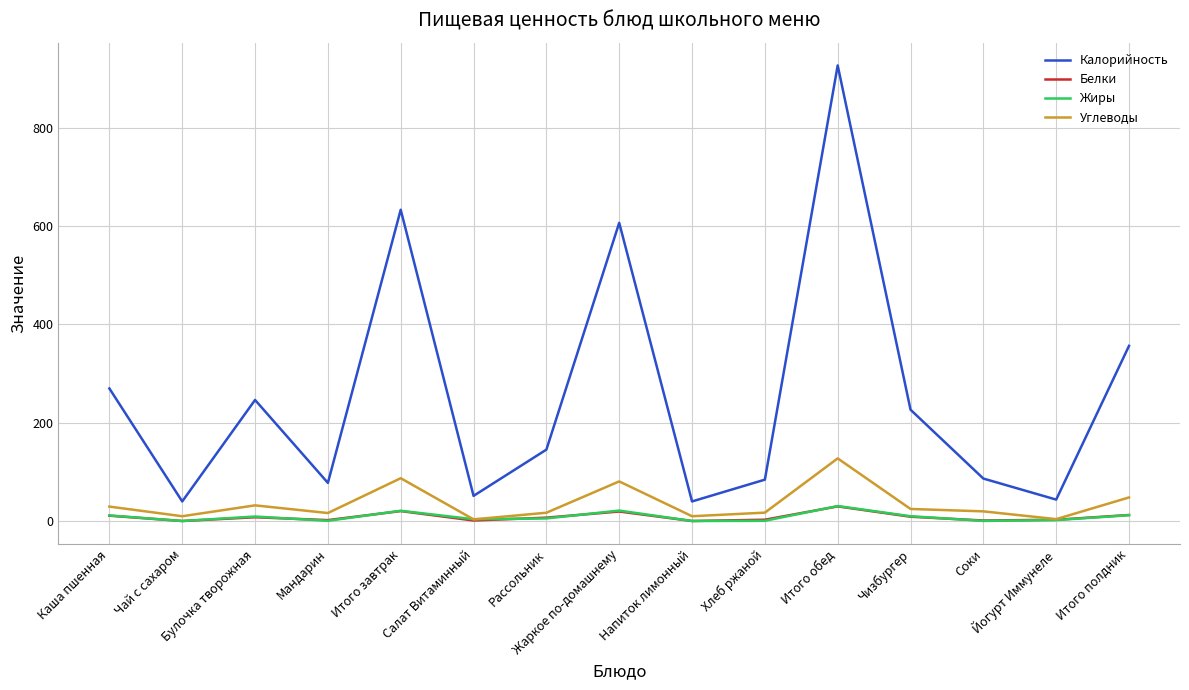

True or false: Углеводы and Калорийность cross at least once.

False